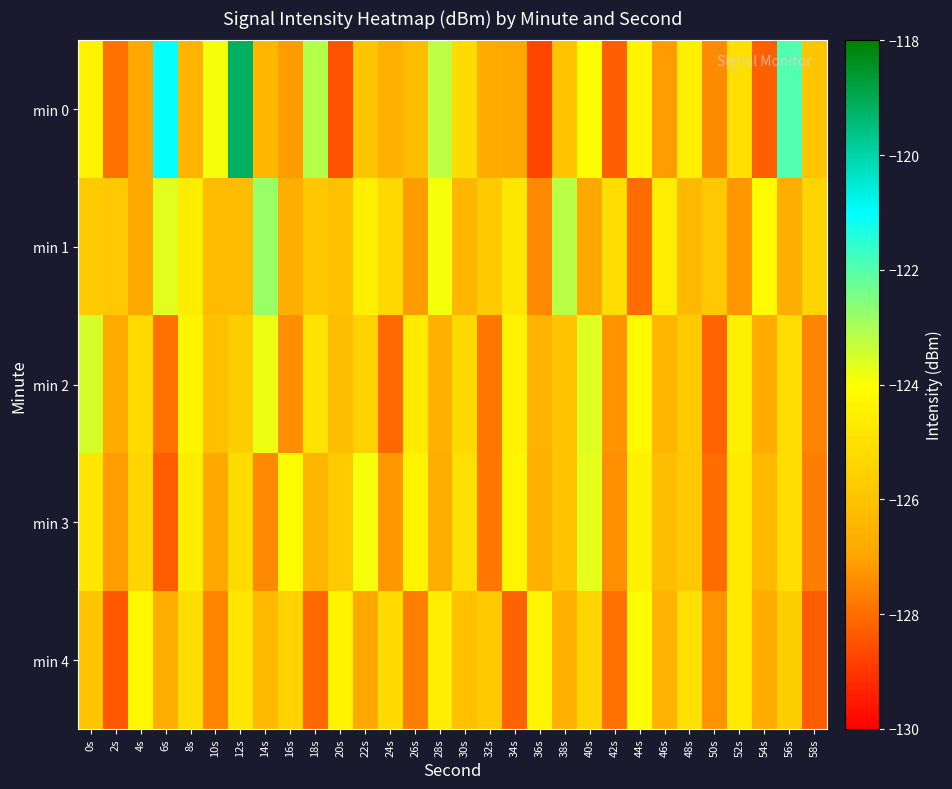

Reading right to left, extract all data points from this chart.

min 0: 58s=-125.9	56s=-122.0	54s=-128.2	52s=-125.1	50s=-127.4	48s=-124.5	46s=-127.1	44s=-124.3	42s=-128.2	40s=-124.1	38s=-126.0	36s=-128.7	34s=-126.9	32s=-126.8	30s=-125.2	28s=-123.2	26s=-126.2	24s=-126.6	22s=-125.9	20s=-128.5	18s=-123.1	16s=-127.1	14s=-126.3	12s=-119.1	10s=-123.9	8s=-126.5	6s=-121.1	4s=-126.9	2s=-127.9	0s=-124.4
min 1: 58s=-125.4	56s=-126.7	54s=-124.1	52s=-127.2	50s=-125.8	48s=-126.3	46s=-124.6	44s=-128.0	42s=-125.1	40s=-126.9	38s=-123.2	36s=-127.5	34s=-124.8	32s=-125.7	30s=-126.4	28s=-123.9	26s=-127.1	24s=-125.3	22s=-124.5	20s=-126.1	18s=-125.8	16s=-126.7	14s=-122.8	12s=-126.2	10s=-126.2	8s=-124.6	6s=-123.6	4s=-126.9	2s=-125.8	0s=-125.7
min 2: 58s=-127.6	56s=-125.1	54s=-126.8	52s=-124.5	50s=-128.2	48s=-125.7	46s=-126.4	44s=-124.2	42s=-127.3	40s=-123.6	38s=-125.9	36s=-126.5	34s=-124.4	32s=-127.8	30s=-125.3	28s=-126.6	26s=-124.7	24s=-128.1	22s=-125.5	20s=-126.2	18s=-124.9	16s=-127.4	14s=-123.8	12s=-125.6	10s=-126.1	8s=-124.3	6s=-127.9	4s=-125.2	2s=-126.8	0s=-123.5
min 3: 58s=-127.7	56s=-125.1	54s=-126.3	52s=-124.7	50s=-128.0	48s=-125.8	46s=-126.2	44s=-124.5	42s=-127.4	40s=-123.7	38s=-125.9	36s=-126.6	34s=-124.3	32s=-127.8	30s=-125.0	28s=-126.7	26s=-124.4	24s=-127.2	22s=-123.9	20s=-125.7	18s=-126.4	16s=-124.1	14s=-127.5	12s=-125.2	10s=-126.9	8s=-124.6	6s=-128.3	4s=-125.4	2s=-127.1	0s=-124.8
min 4: 58s=-128.3	56s=-125.6	54s=-126.8	52s=-124.7	50s=-127.3	48s=-125.0	46s=-126.5	44s=-124.1	42s=-127.9	40s=-125.4	38s=-126.6	36s=-124.3	34s=-128.2	32s=-125.7	30s=-126.1	28s=-124.6	26s=-127.7	24s=-125.2	22s=-126.9	20s=-124.4	18s=-128.1	16s=-125.5	14s=-126.3	12s=-124.8	10s=-127.6	8s=-125.1	6s=-126.7	4s=-124.2	2s=-128.4	0s=-125.9